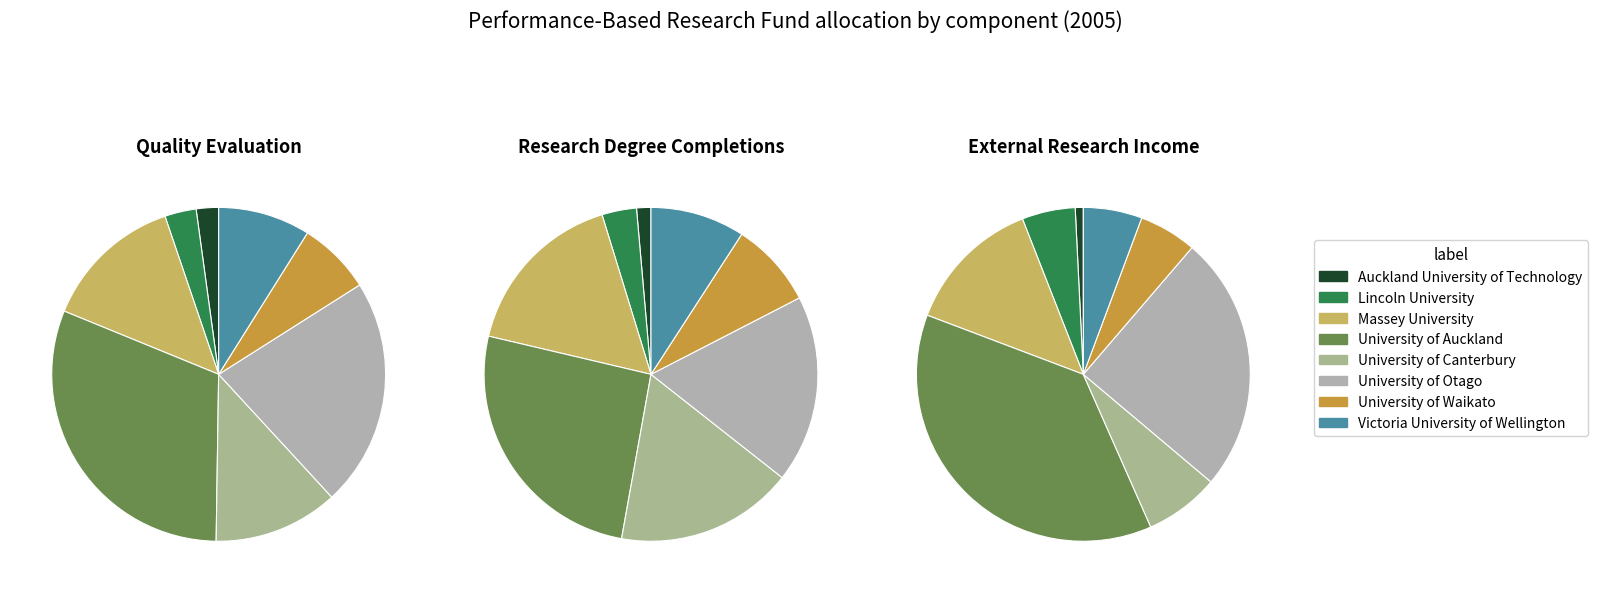

To the nearest percent, what is the combined percentage of University of Auckland and Massey University?

45%